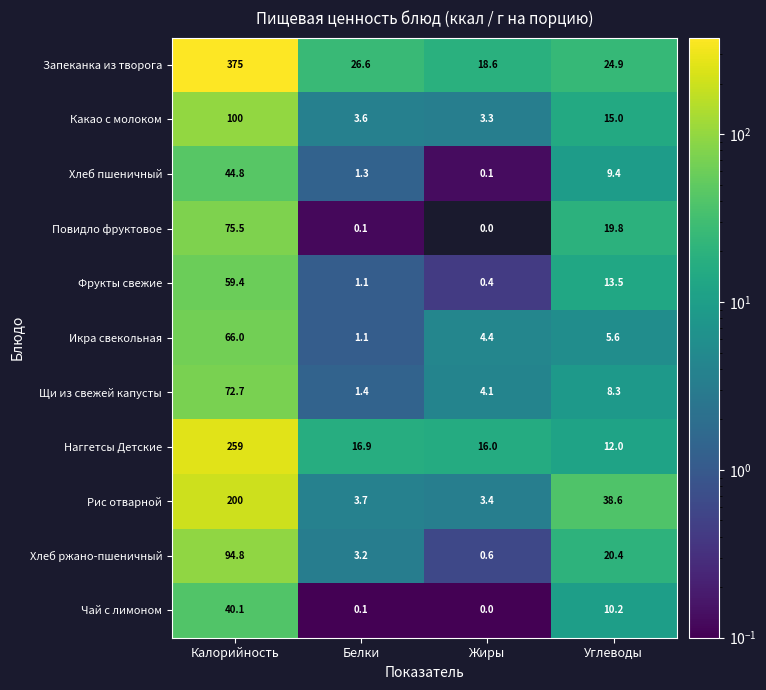

What value does the Щи из свежей капусты series have at Калорийность?

72.7